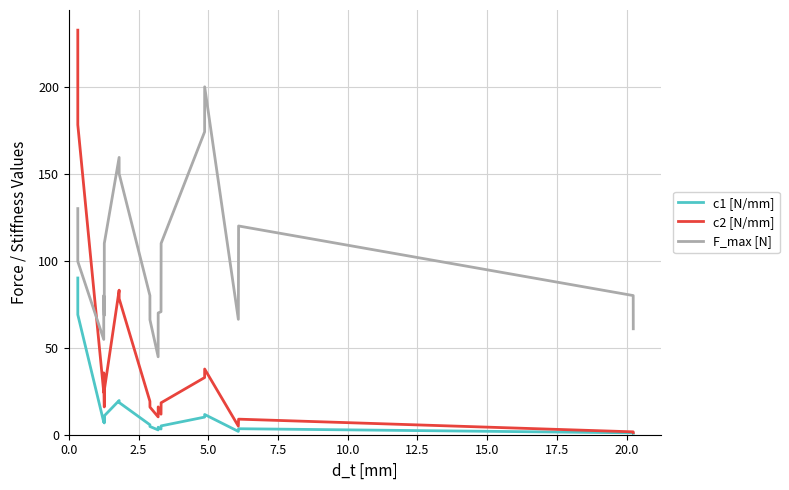

What is the difference between the maximum and minimum values in the c2 [N/mm] series?

231.3